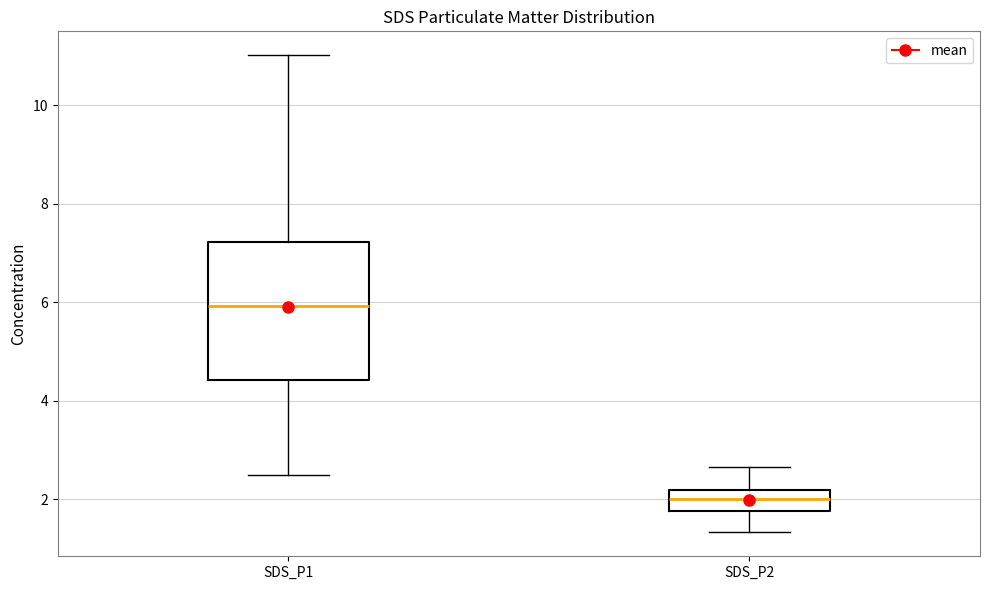

Comparing the boxes themselves (not the whiskers), which one is the tallest?

SDS_P1